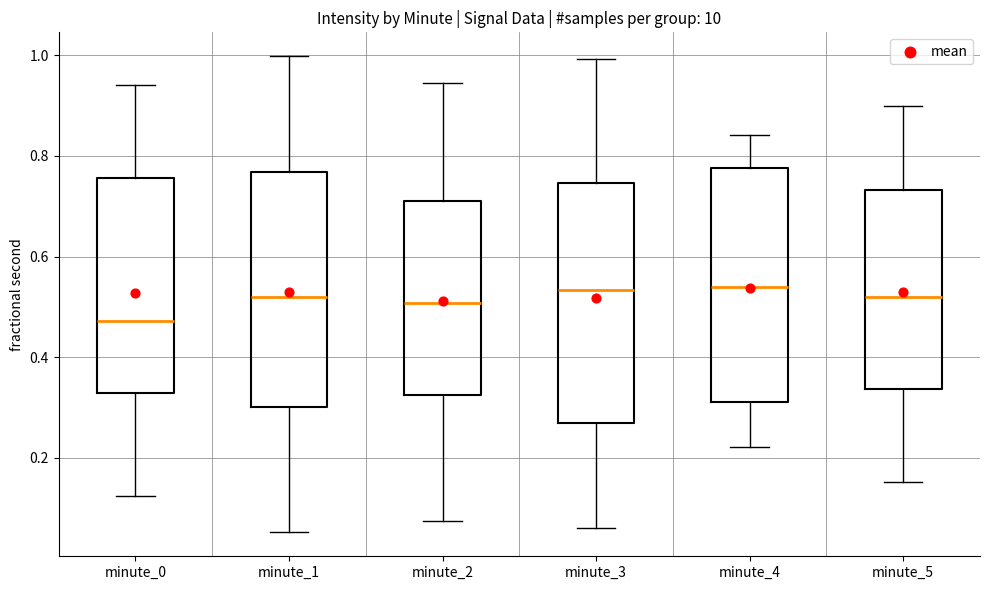

Reading left to right, transcribe this box plot: for each box, give where its median line is, the range the box spans, and where its two whiskers end, as read against the y-axis. The values are not printed on the chart, so give them approximately, as read against the axis.

minute_0: median 0.48, box 0.32 to 0.76, whiskers 0.12 to 0.94
minute_1: median 0.52, box 0.30 to 0.76, whiskers 0.06 to 1.00
minute_2: median 0.50, box 0.32 to 0.72, whiskers 0.08 to 0.94
minute_3: median 0.54, box 0.26 to 0.74, whiskers 0.06 to 1.00
minute_4: median 0.54, box 0.32 to 0.78, whiskers 0.22 to 0.84
minute_5: median 0.52, box 0.34 to 0.74, whiskers 0.16 to 0.90